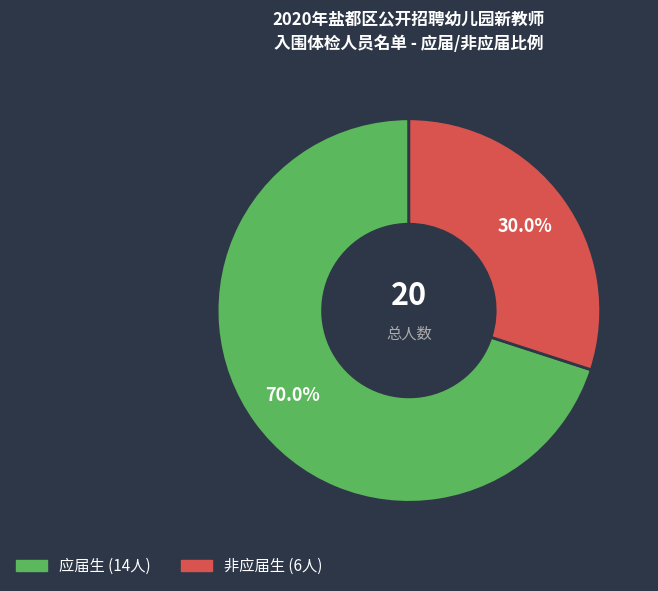

What percentage do 应届生 and 非应届生 together represent?

100.0%